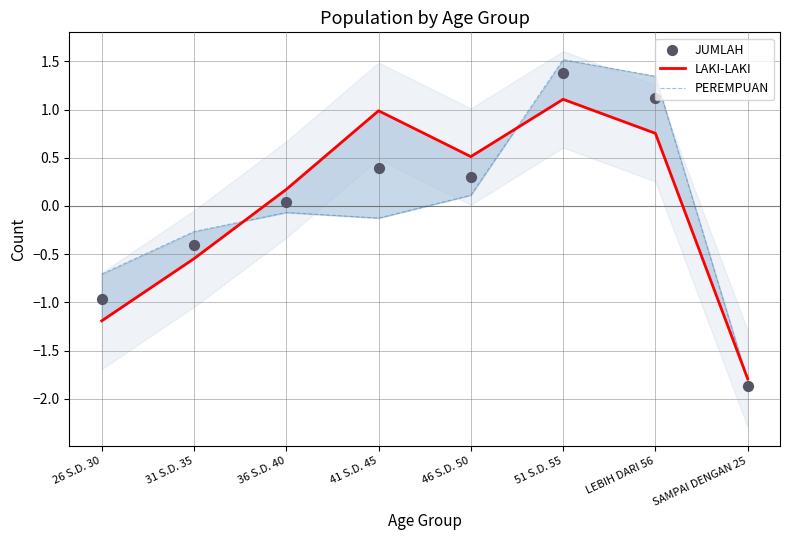

At which category is the sum across all series the highest?

51 S.D. 55